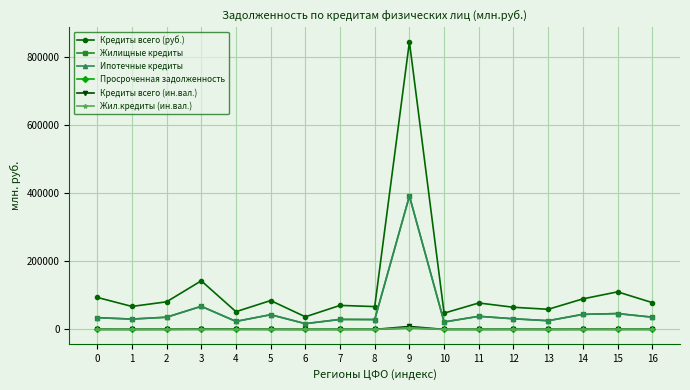

Which series changed the most between 1 and 4?

Кредиты всего (руб.)